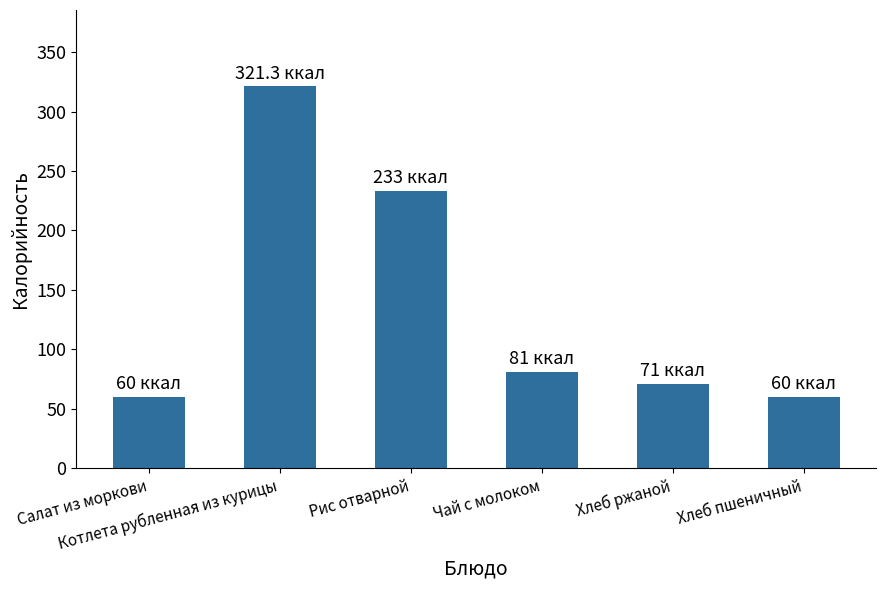

Reading left to right, transcribe all the data shown in this chart.

60.0	321.3	233.0	81.0	71.0	60.0